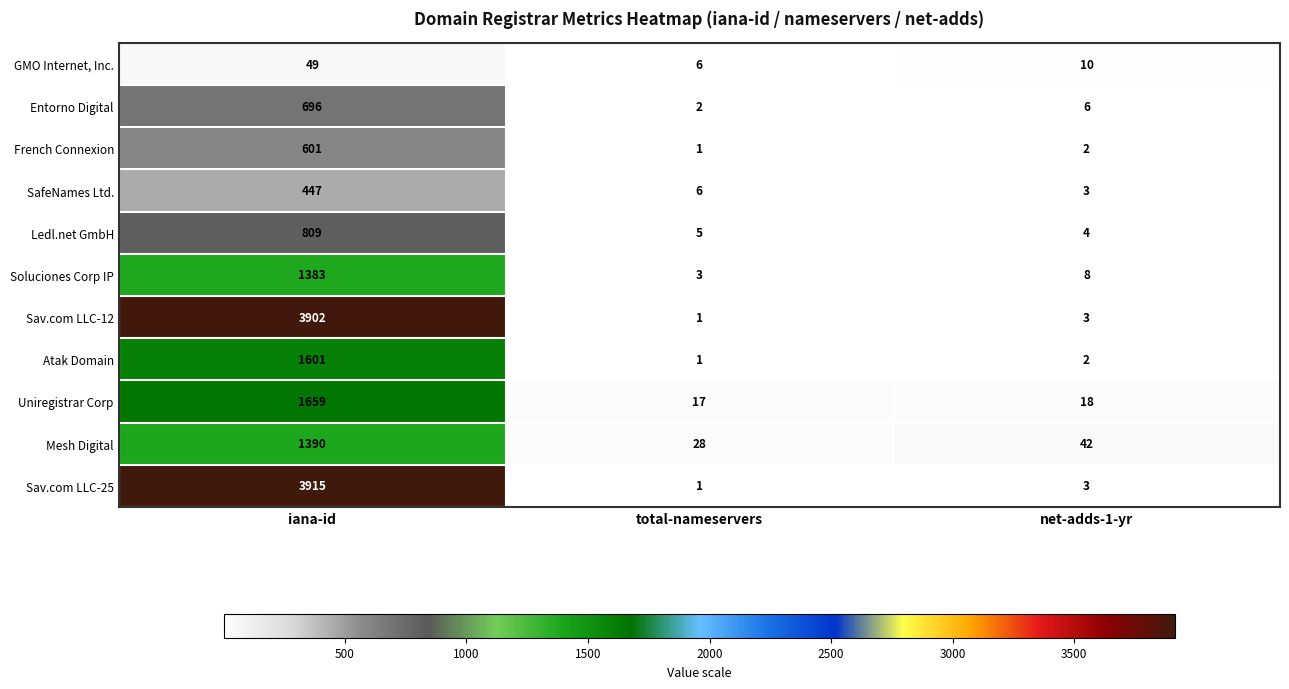

What is the greatest value displayed?

3915